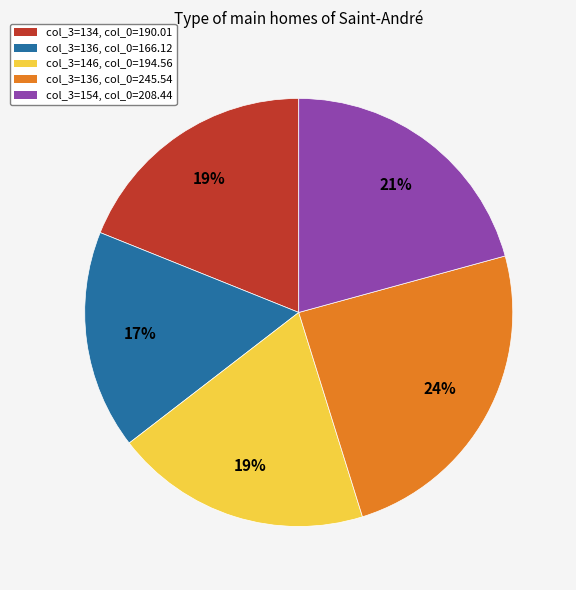

Is there a majority slice in this chart?

No